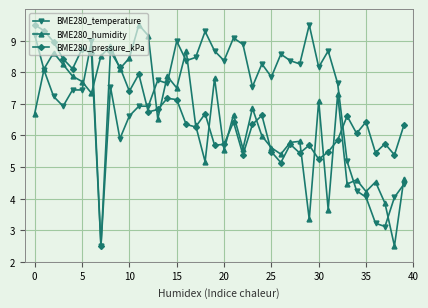

Which series has the largest total across all categories?

BME280_temperature